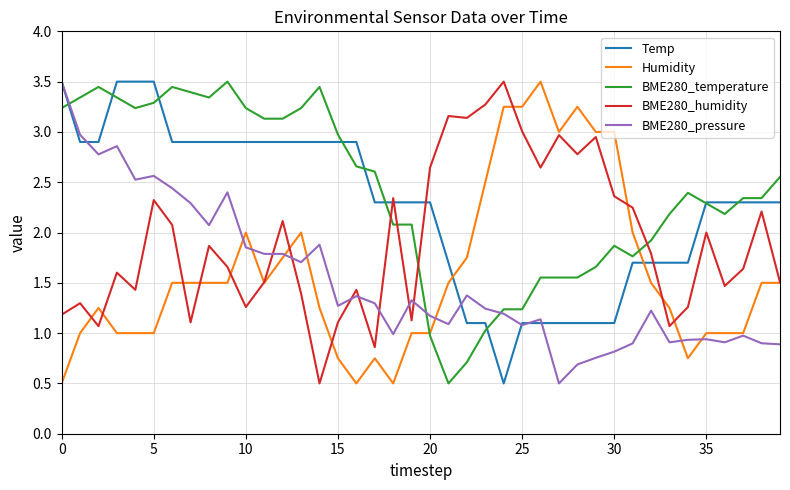

True or false: BME280_temperature and Temp intersect in this chart.

True